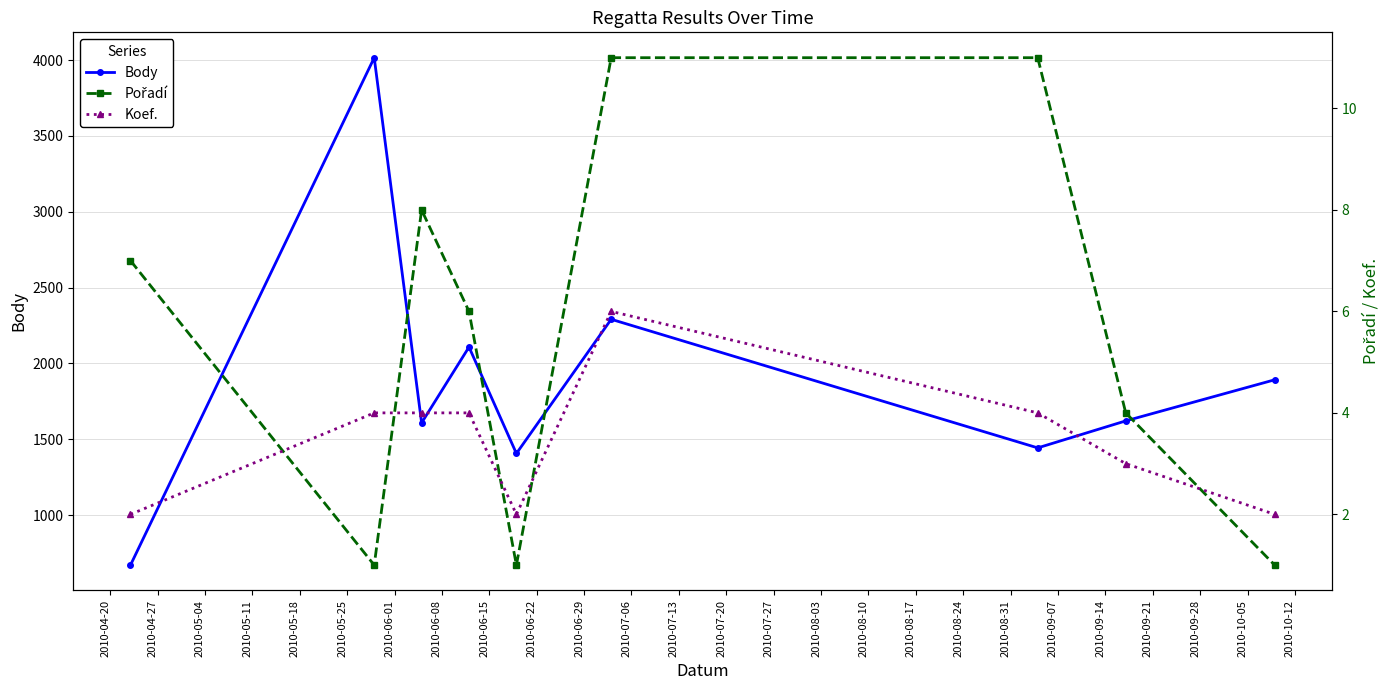

In Body, how many points are lower than both neighbors (excluding endpoints)?

3